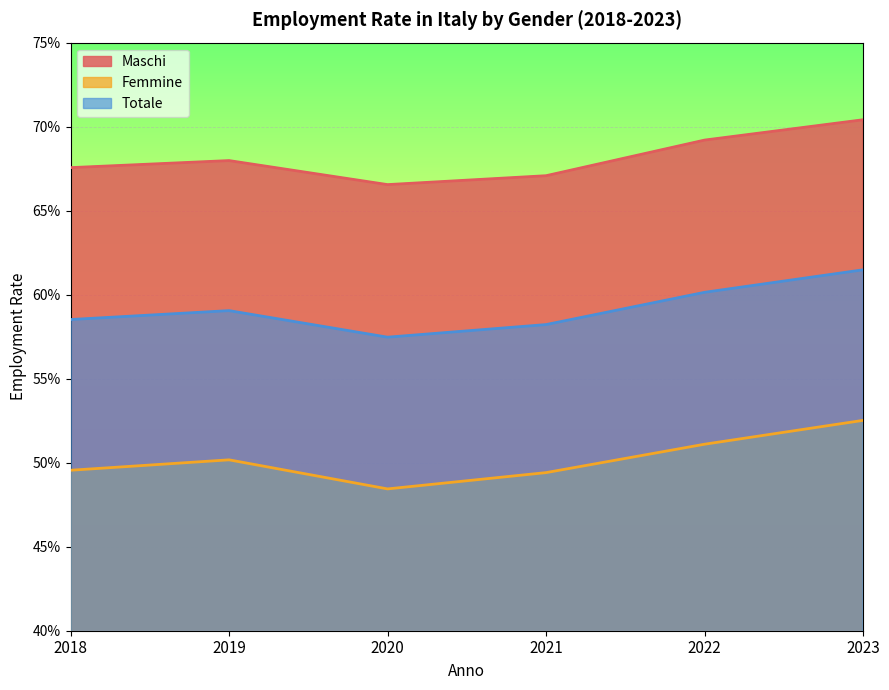

List the series in order of their peak value, lowest first.

Femmine, Totale, Maschi